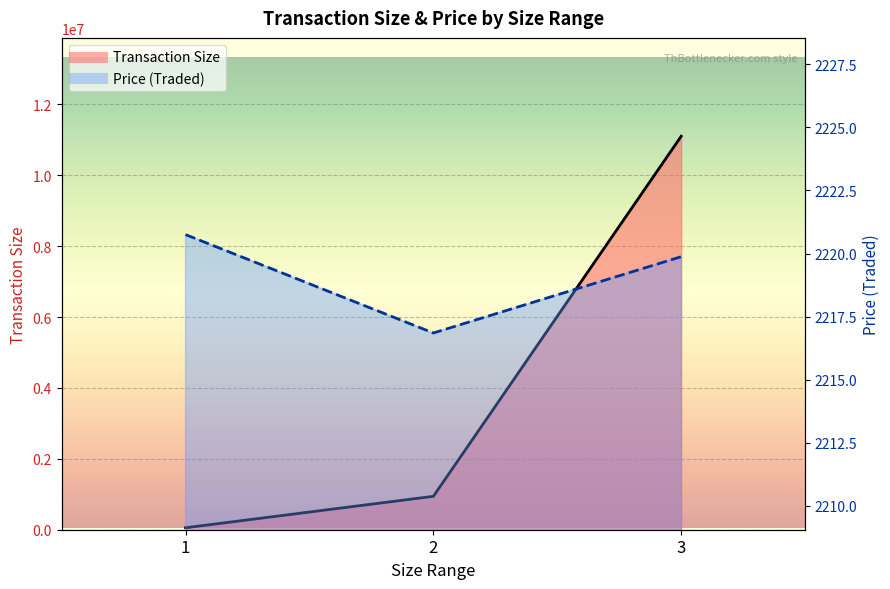

Which series has the largest total across all categories?

Transaction Size (line)